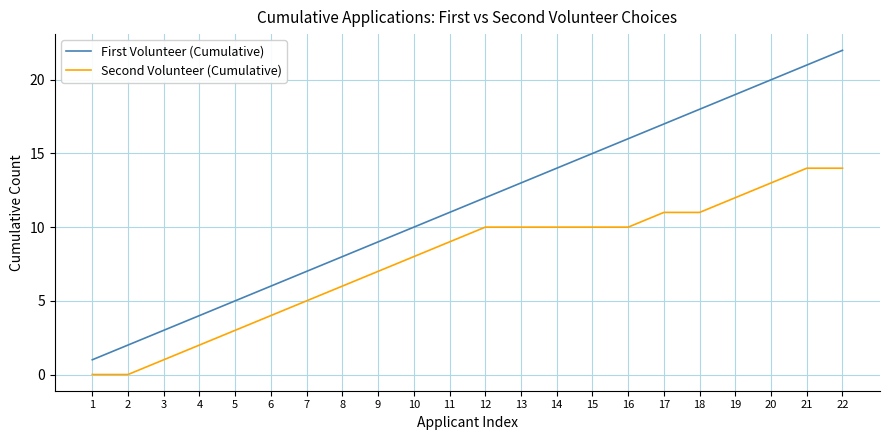

What value does the Second Volunteer (Cumulative) series have at 11, to the nearest 5?

10